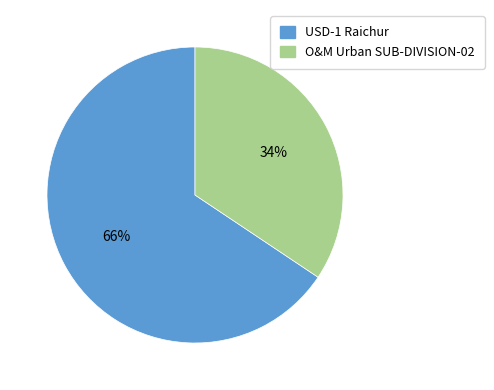

Is it true that O&M Urban SUB-DIVISION-02 is 42% of the pie?

False